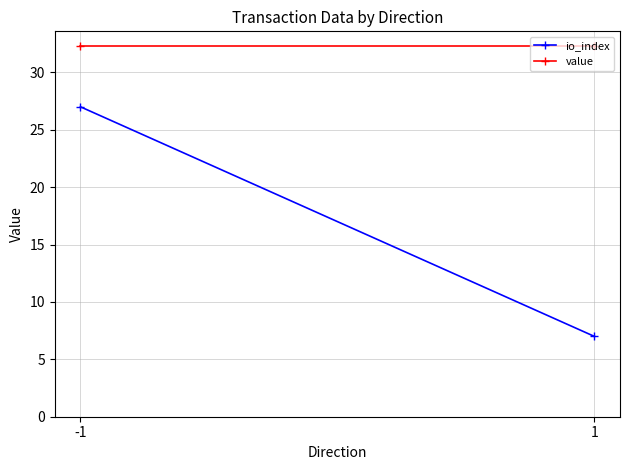

What is the minimum value shown in the chart?

7.0